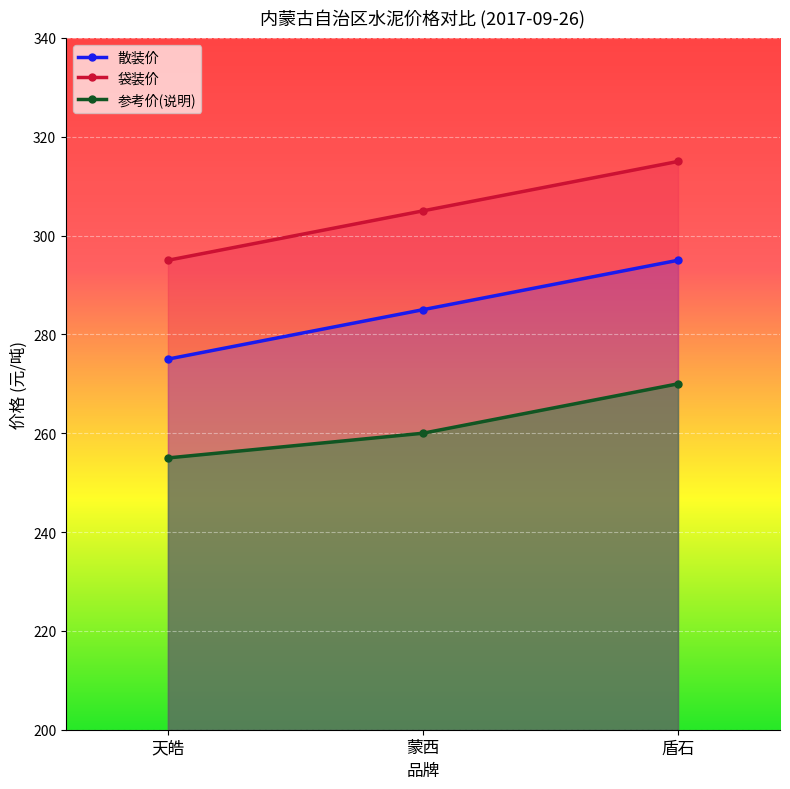

What are all the series names shown in the legend?

散装价, 袋装价, 参考价(说明)